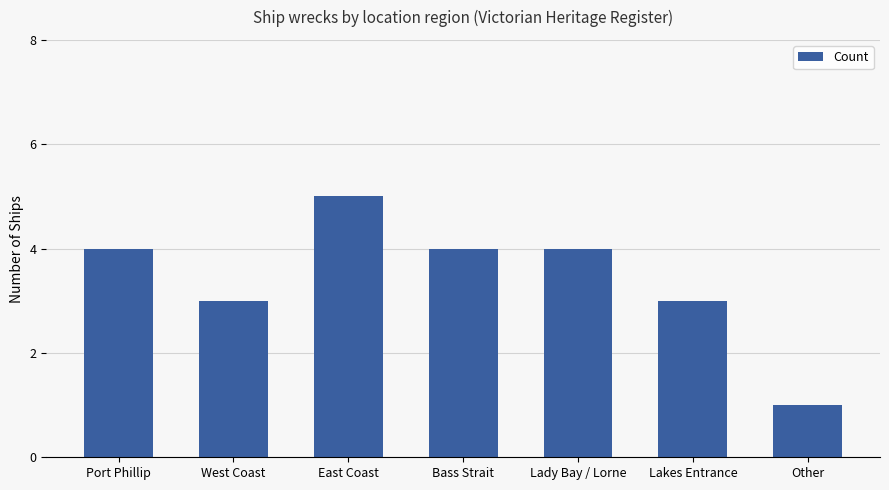

What is the difference between the second highest and second lowest values?

1